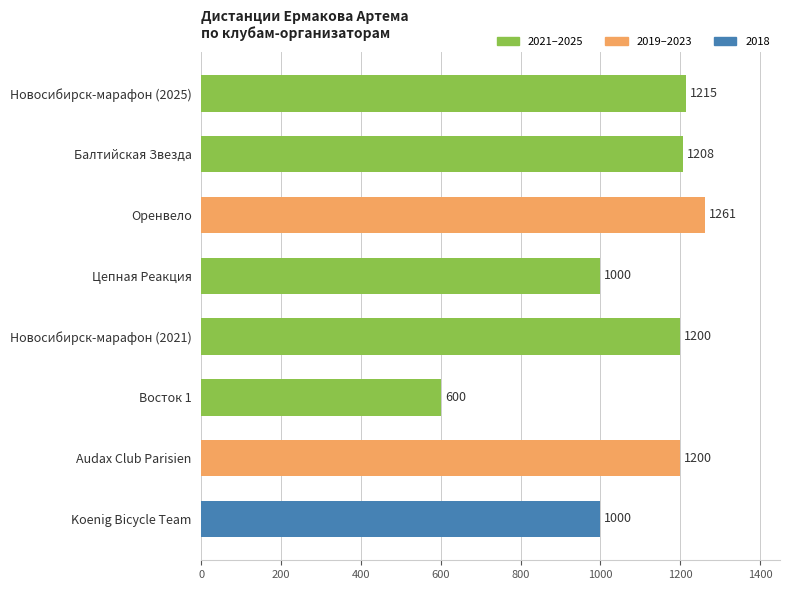

What is the greatest value displayed?

1261